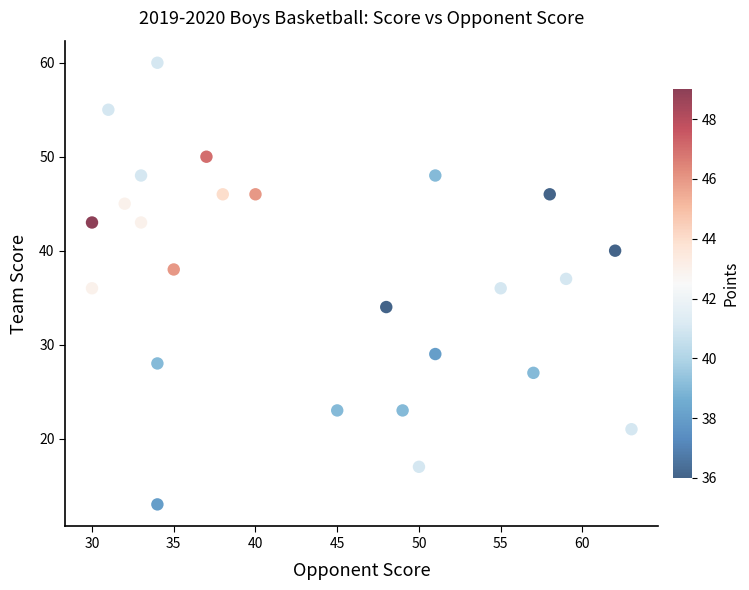

What is the range of Y values (max minus min)?

47